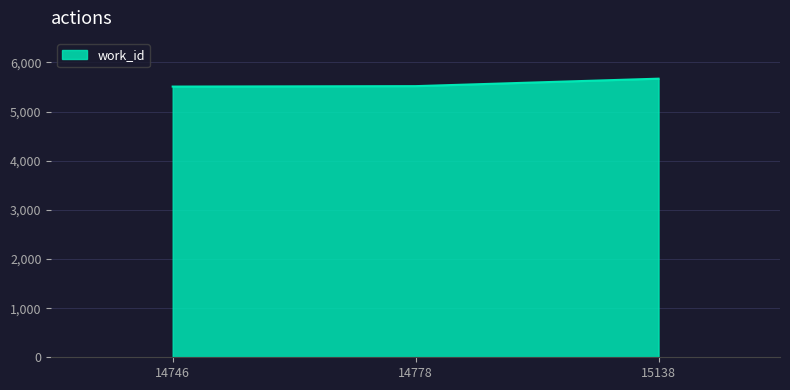

Count the number of data series in this chart.

1